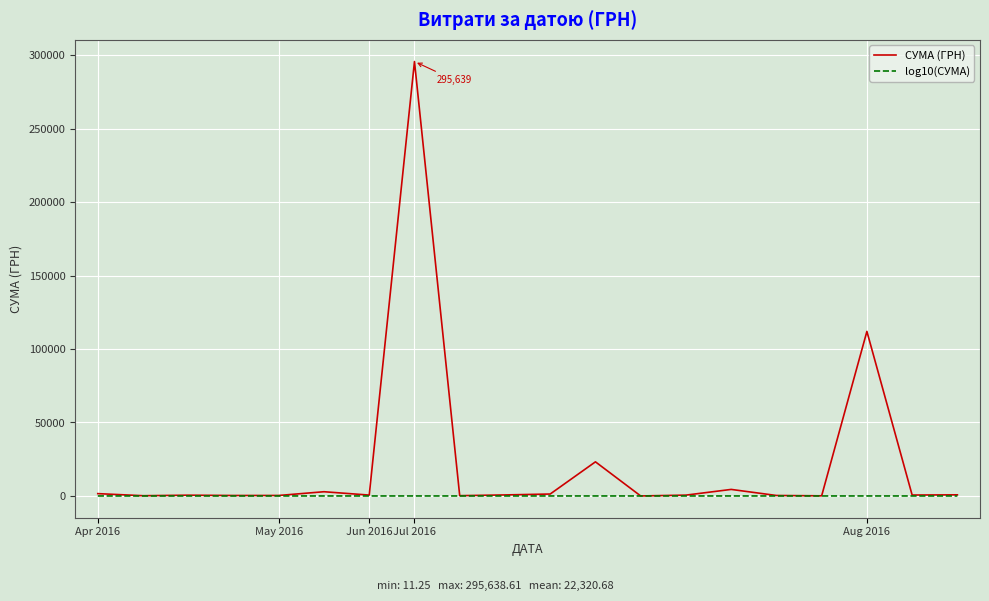

Which series has the largest total across all categories?

СУМА (ГРН)